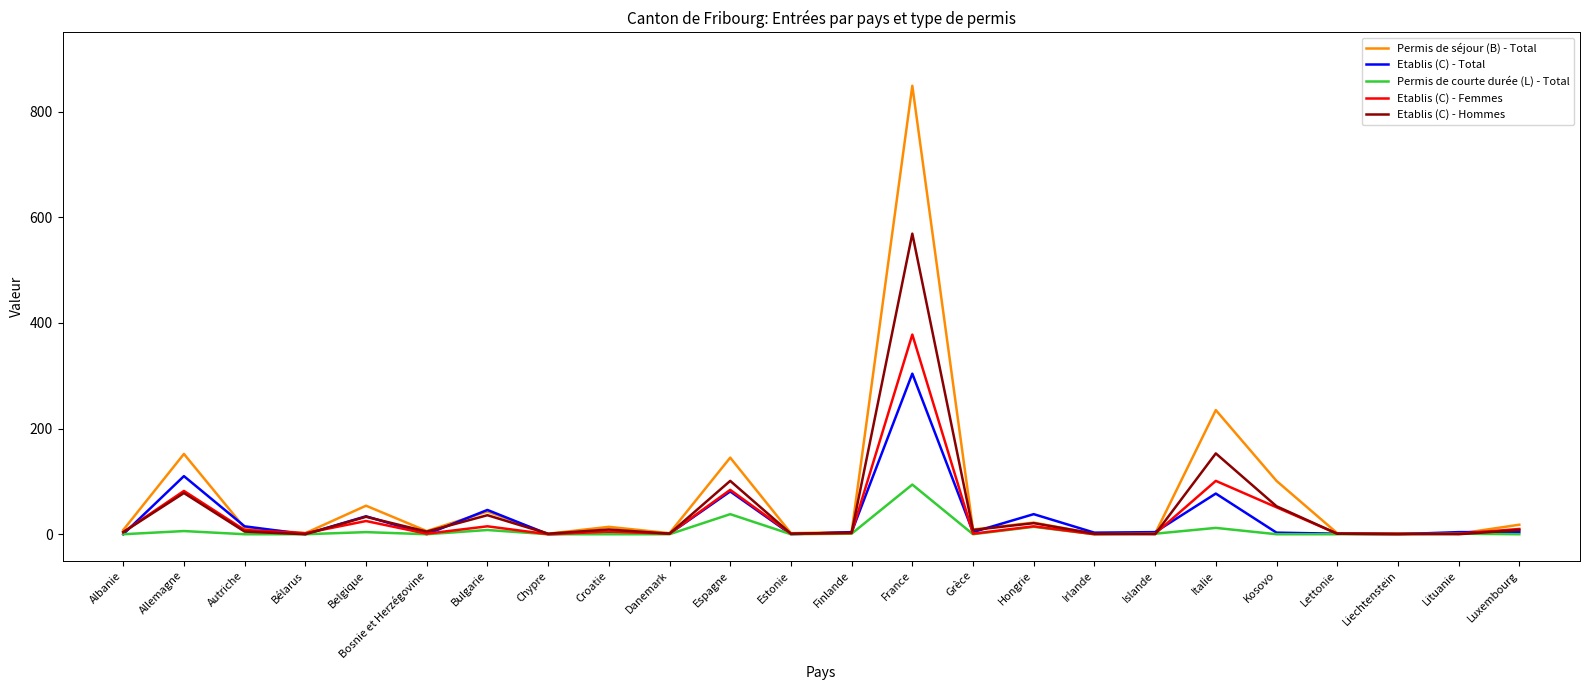

At which category does the chart reach its peak across all series?

France